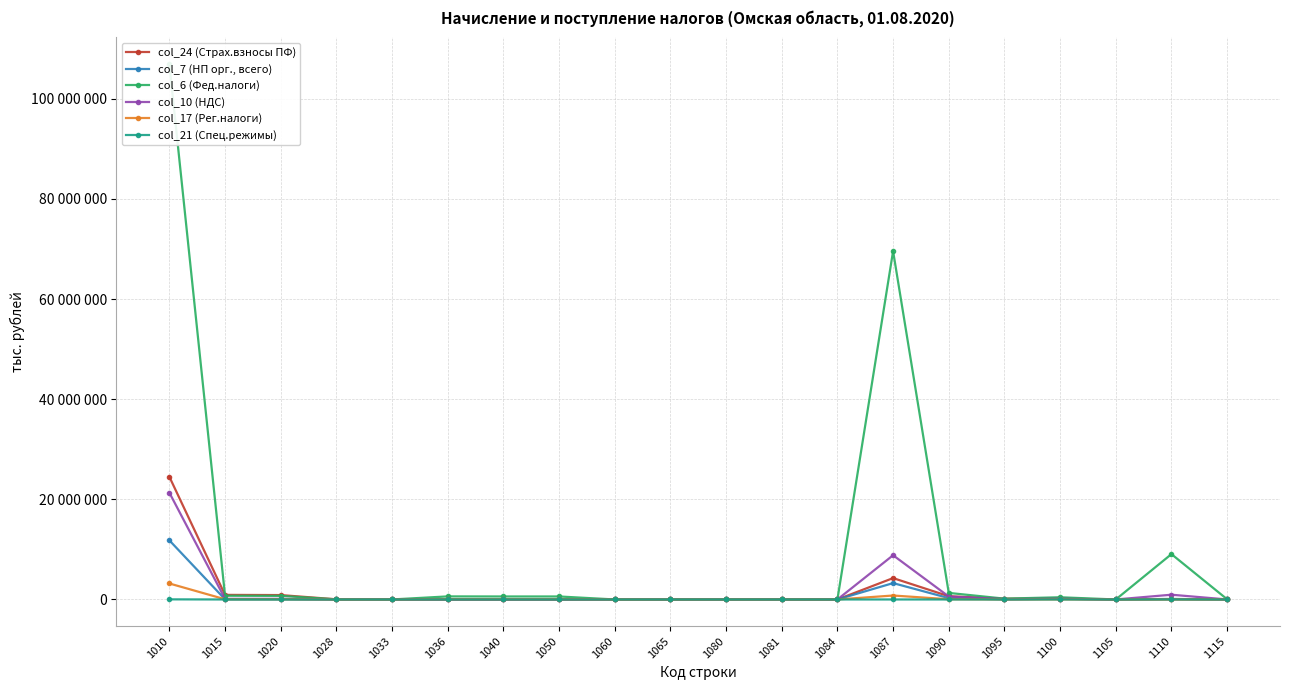

How many times do col_24 (Страх.взносы ПФ) and col_7 (НП орг., всего) cross each other?

1